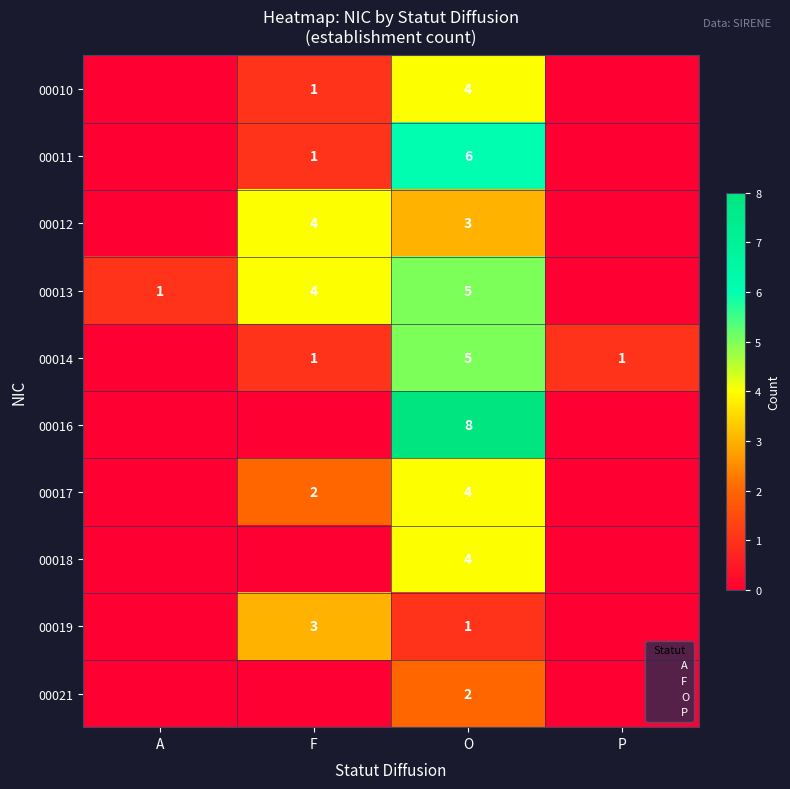

The 00019 series shows 3 at F. True or false?

True